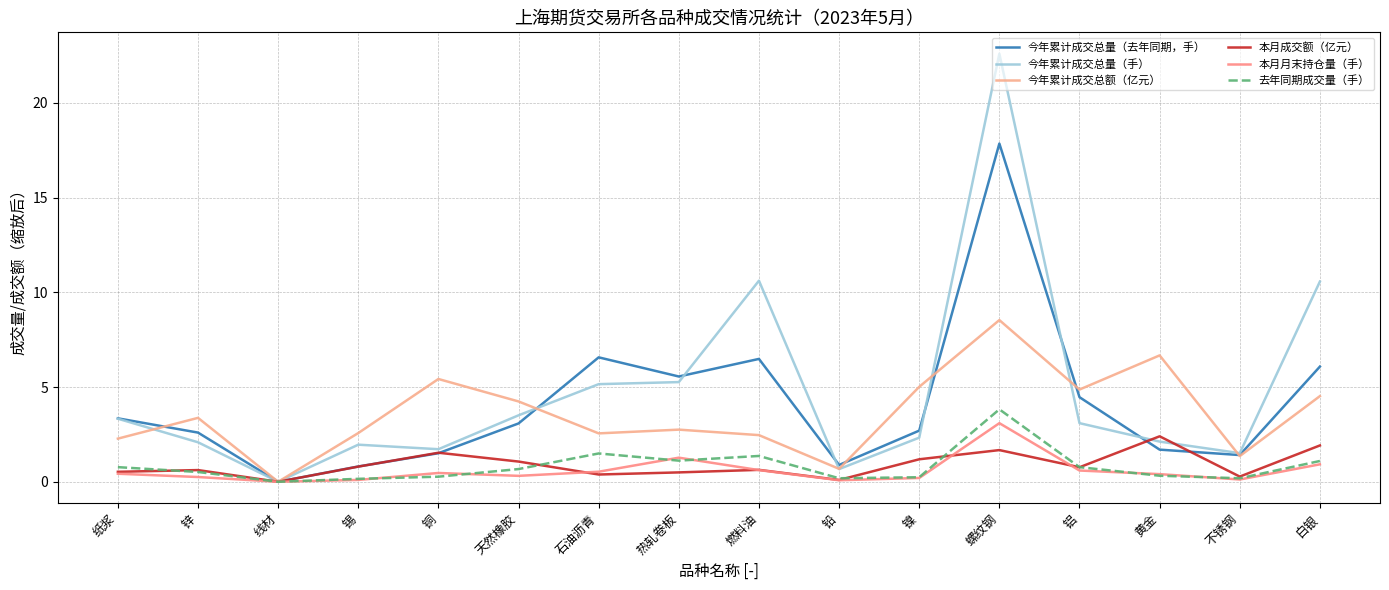

Between 线材 and 黄金, which is larger?

黄金